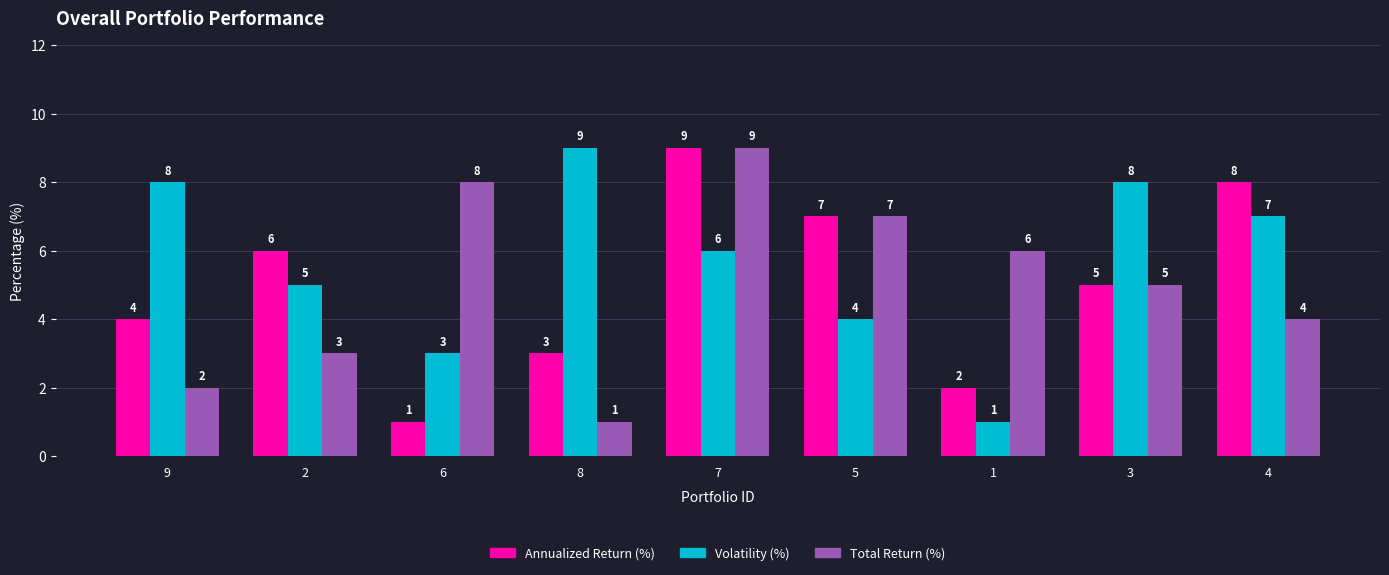

What is the value of the Total Return (%) bar at the 1st from the left?

2